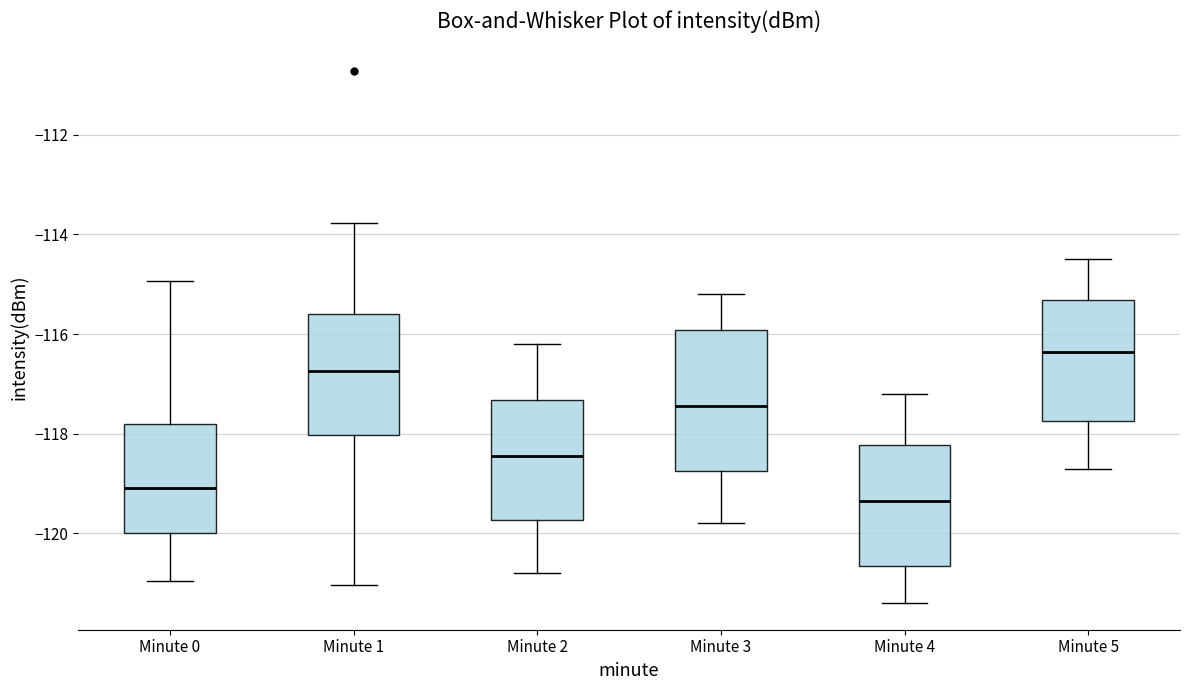

Where is the upper edge of the box for Minute 3 on the y-axis? The values are not printed on the chart, so give them approximately, as read against the axis.

-116.0